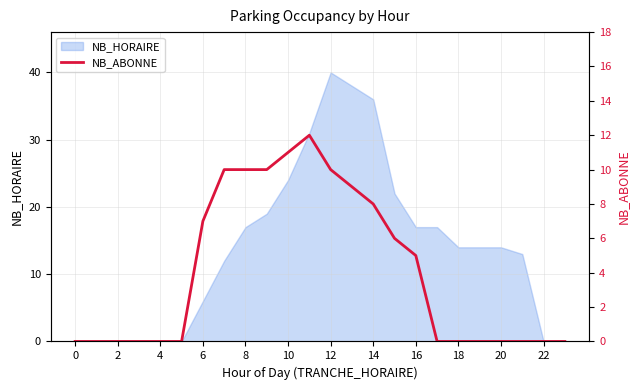

Reading left to right, extract all data points from this chart.

0	0	0	0	0	0	7	10	10	10	11	12	10	9	8	6	5	0	0	0	0	0	0	0